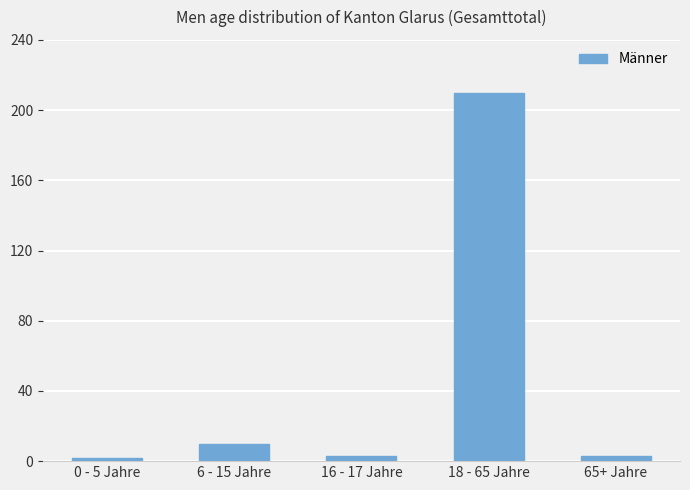

Does the chart contain any negative values?

No